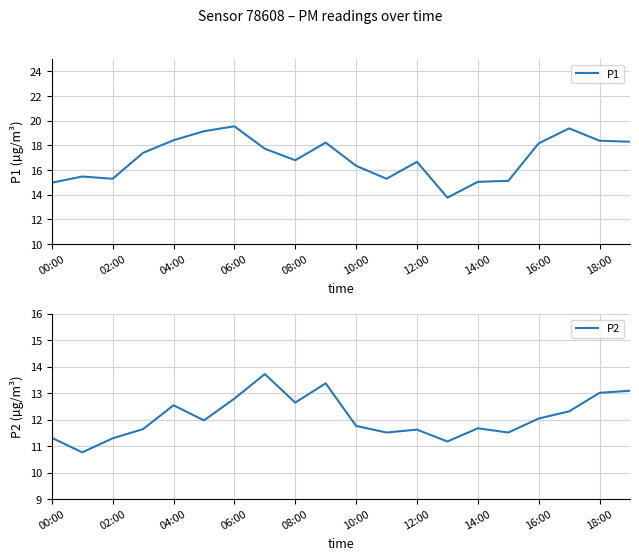

Is it true that P1 equals 22.8 at 00:00?

False